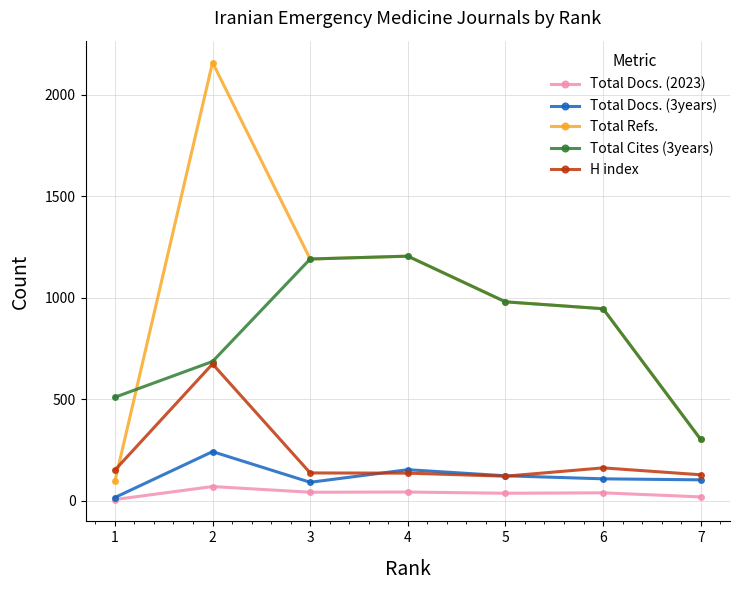

How many values in the Total Refs. series are below 979?

3